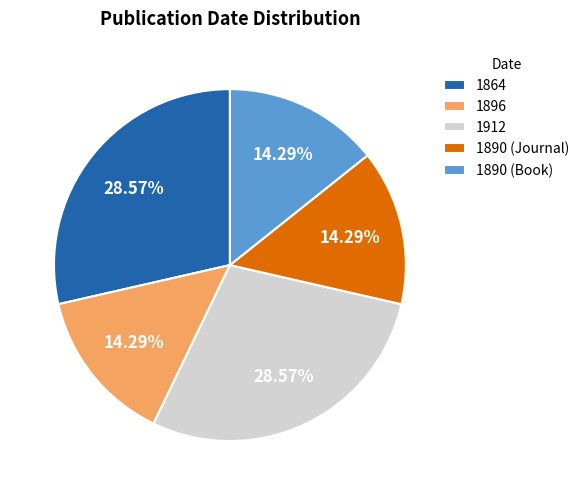

True or false: 1890 (Journal) accounts for 5% of the total.

False